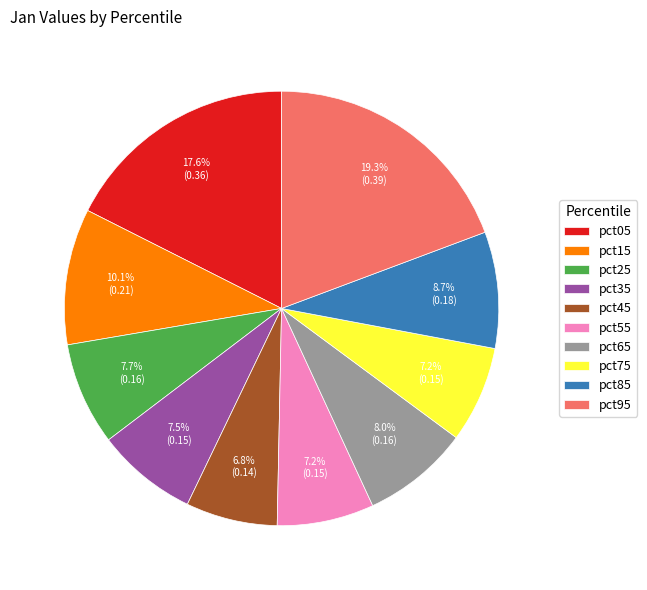

The pct75 slice represents 14% of the pie. True or false?

False